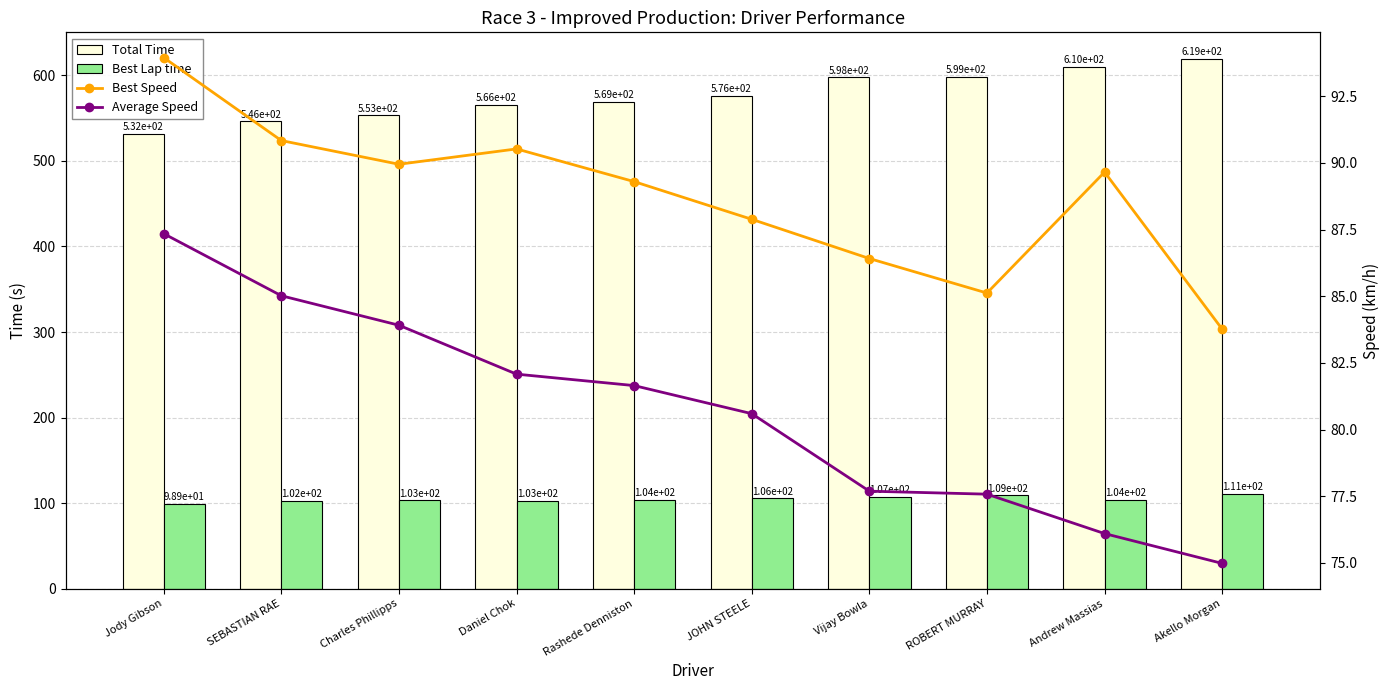

Reading left to right, extract all data points from this chart.

Total Time: 531.7	546.2	553.4	565.8	568.8	576.2	597.8	598.6	610.2	619.3
Best Lap time: 98.9	102.2	103.3	102.6	104.0	105.7	107.5	109.1	103.6	110.9
Best Speed: 93.9	90.8	89.9	90.5	89.3	87.9	86.4	85.1	89.7	83.8
Average Speed: 87.3	85.0	83.9	82.1	81.7	80.6	77.7	77.6	76.1	75.0